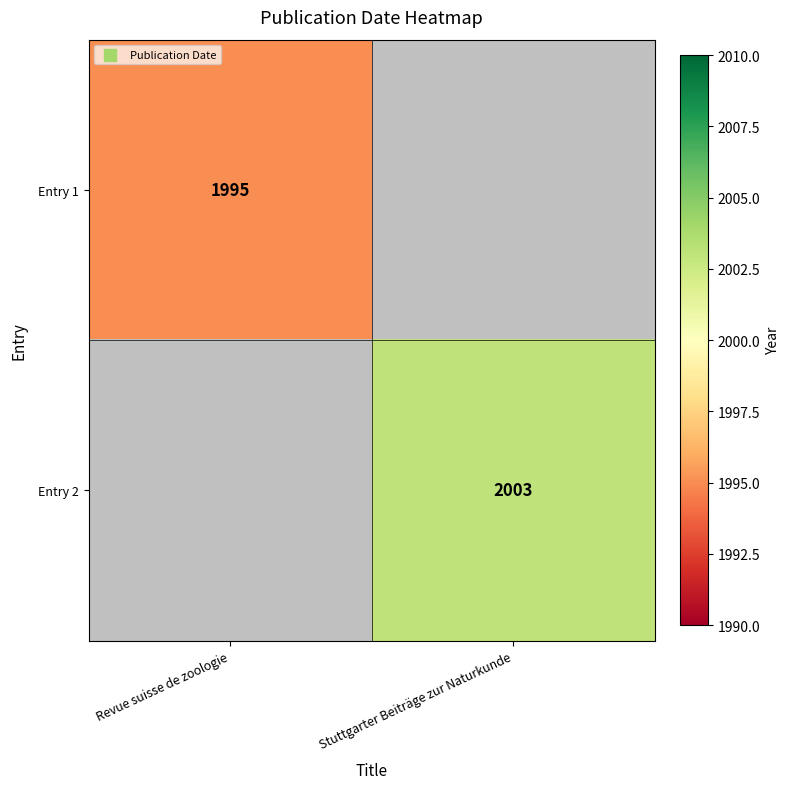

The Entry 1 series shows 418.2 at Revue suisse de zoologie. True or false?

False